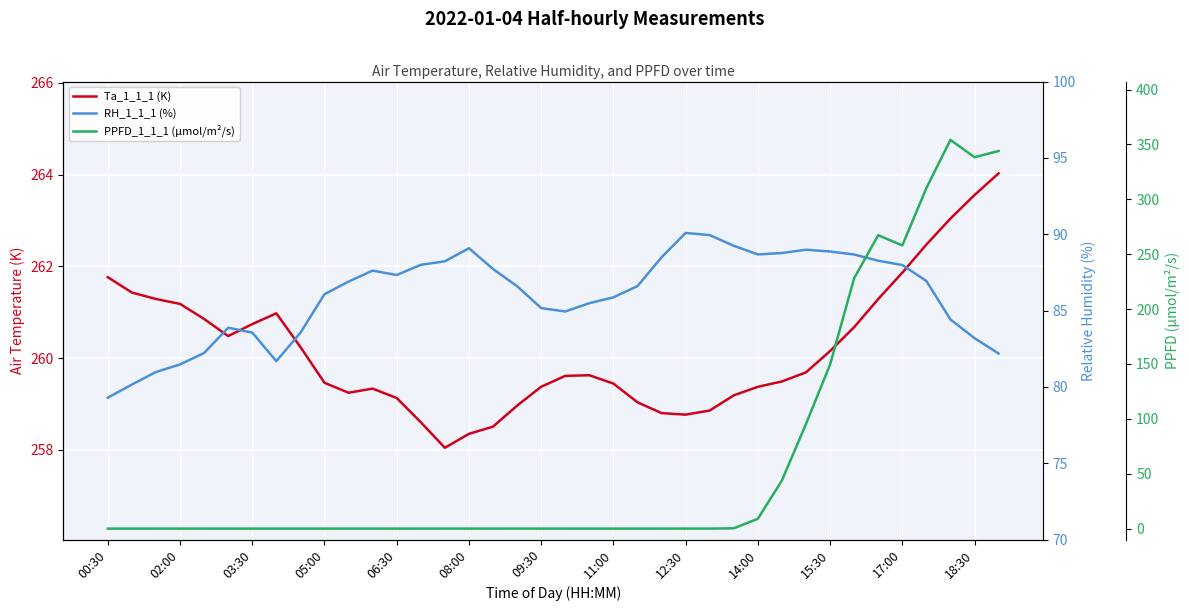

Is this an area chart (filled region under the line)?

No